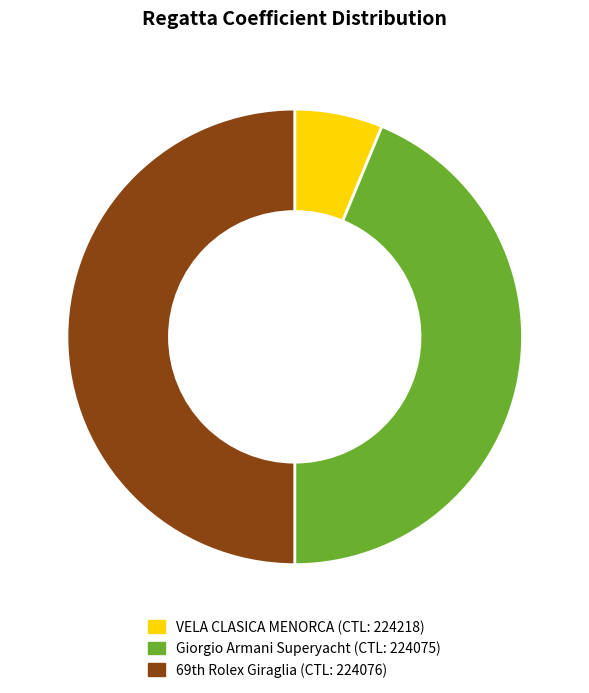

Rank the categories by value from highest to lowest.

224076, 224075, 224218